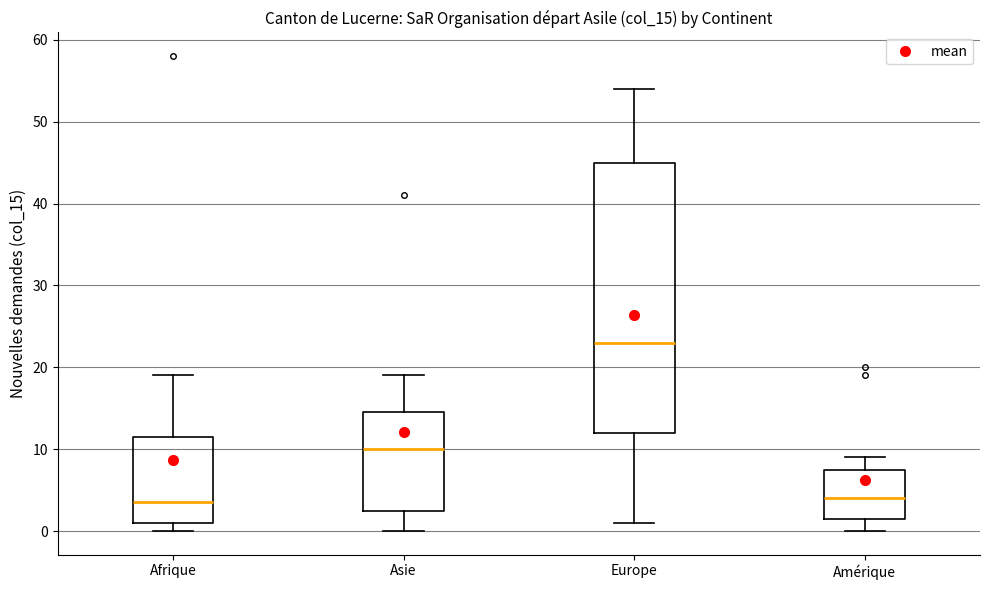

Comparing the boxes themselves (not the whiskers), which one is the tallest?

Europe